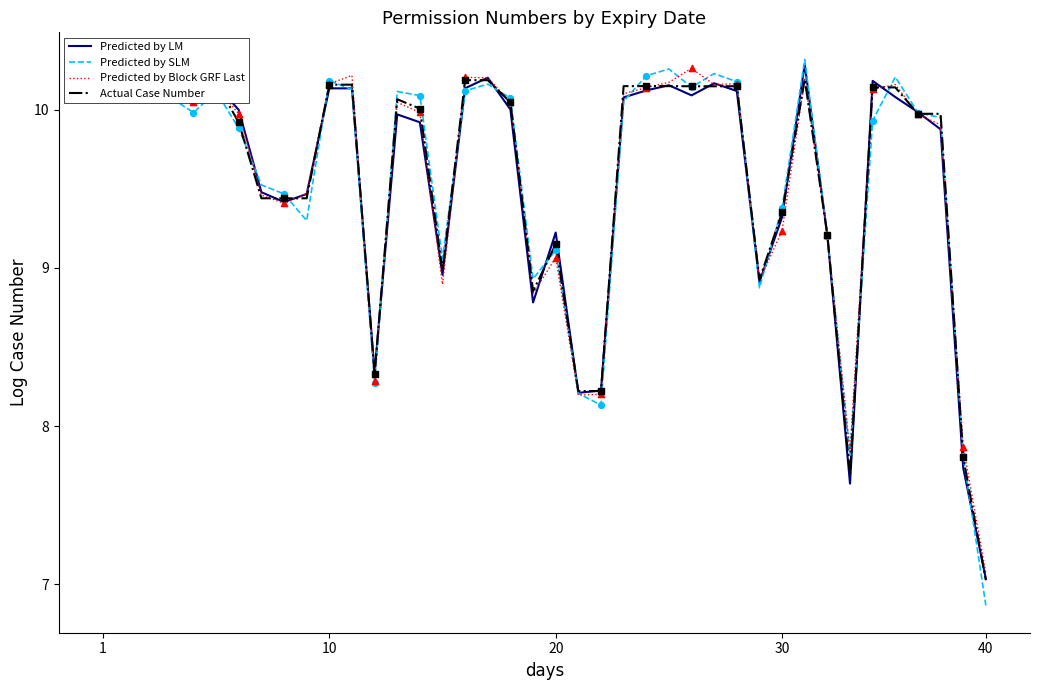

What are all the series names shown in the legend?

Predicted by LM, Predicted by SLM, Predicted by Block GRF Last, Actual Case Number